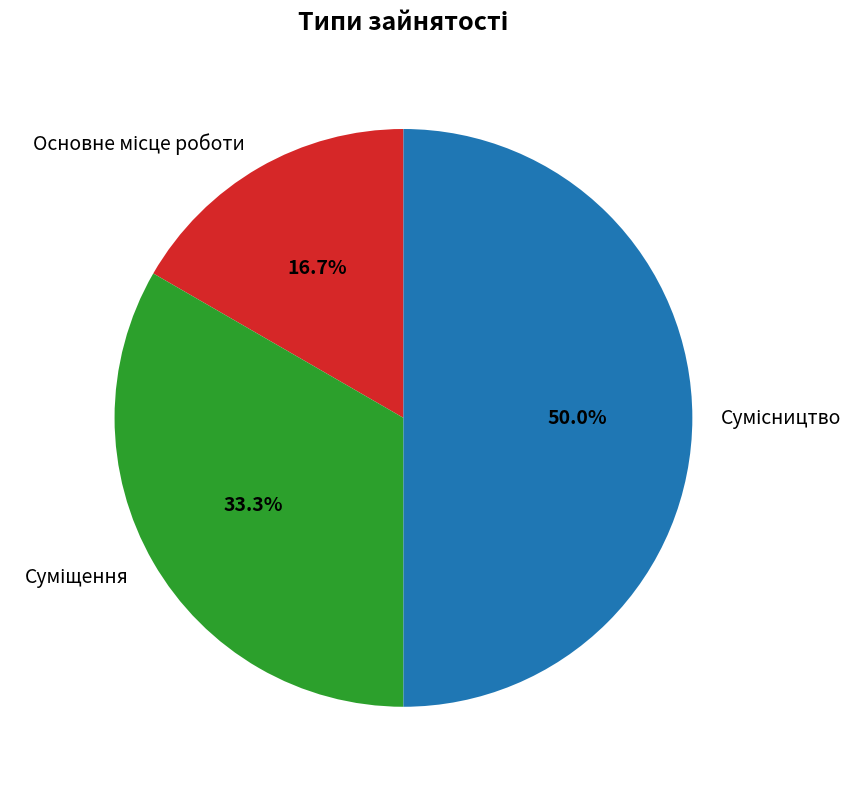

Is it true that Сумісництво is 36% of the pie?

False